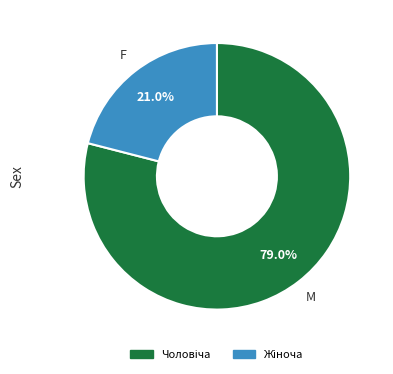

Is there any slice that represents more than half of the pie?

Yes